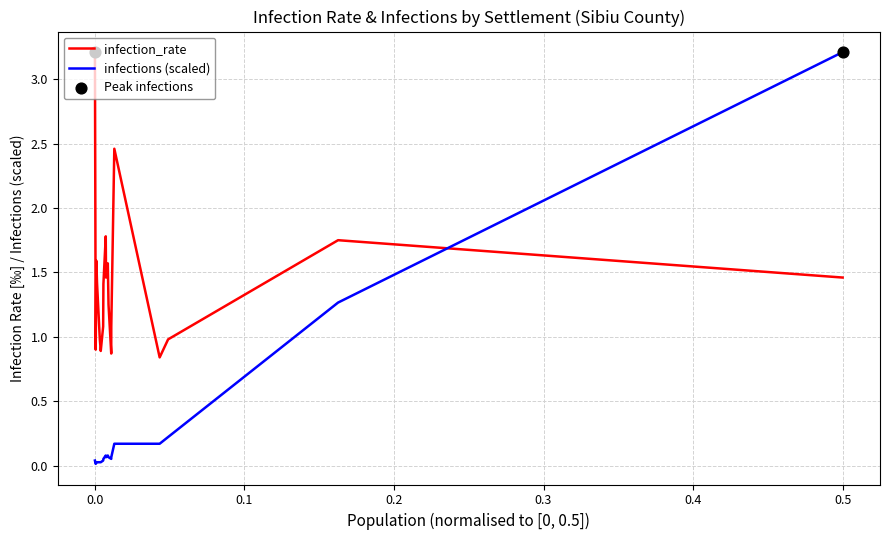

Which series has the widest spread of values?

infections (scaled)